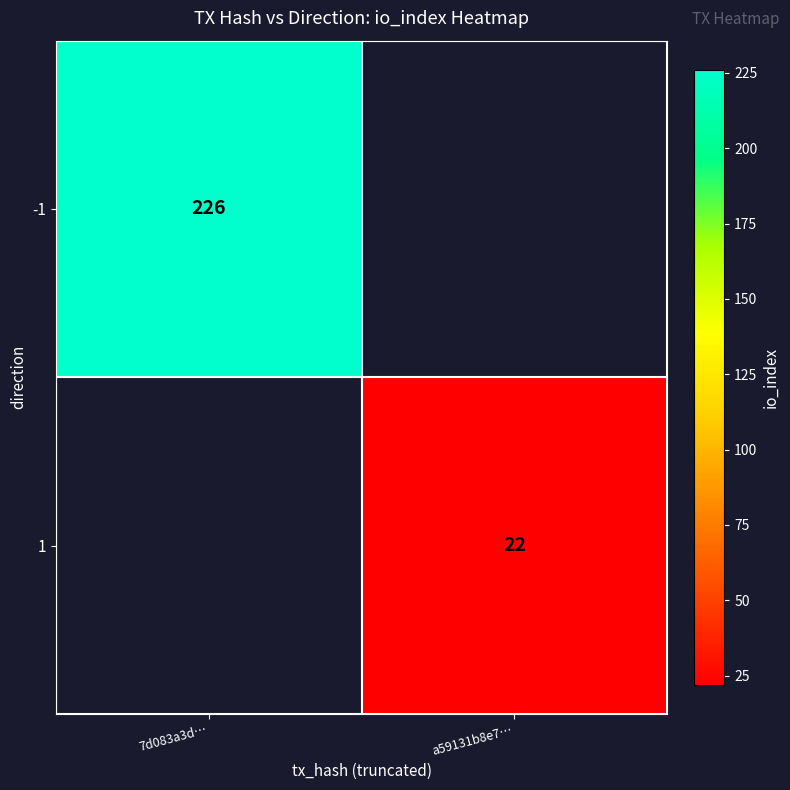

At how many categories does at least one series exceed 221?

1